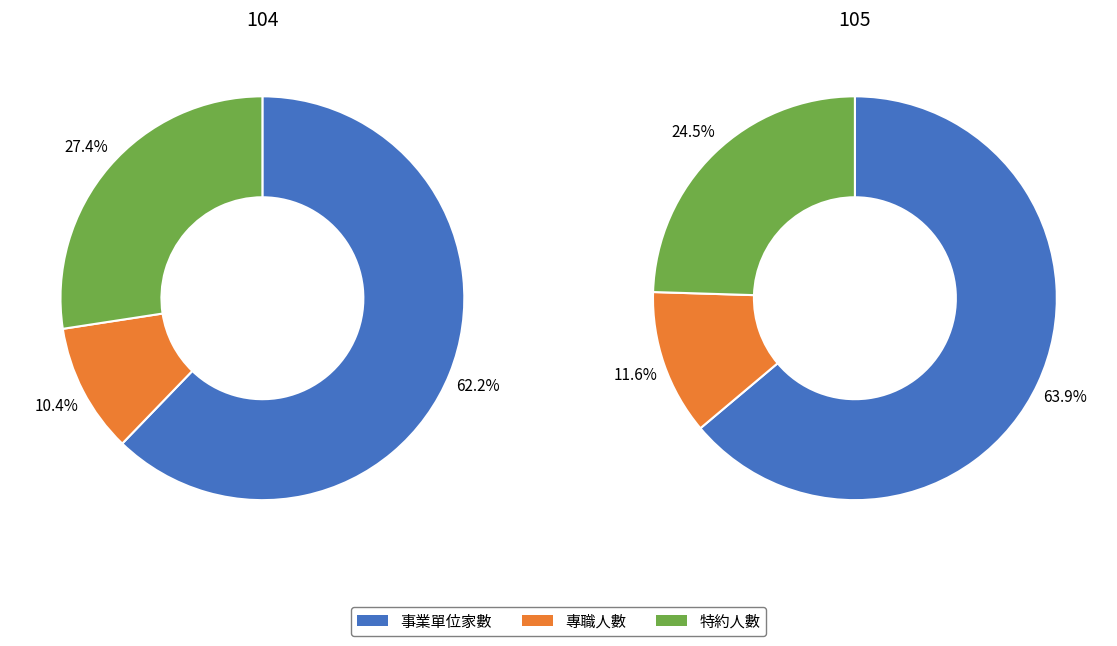

What is the majority slice?

事業單位家數